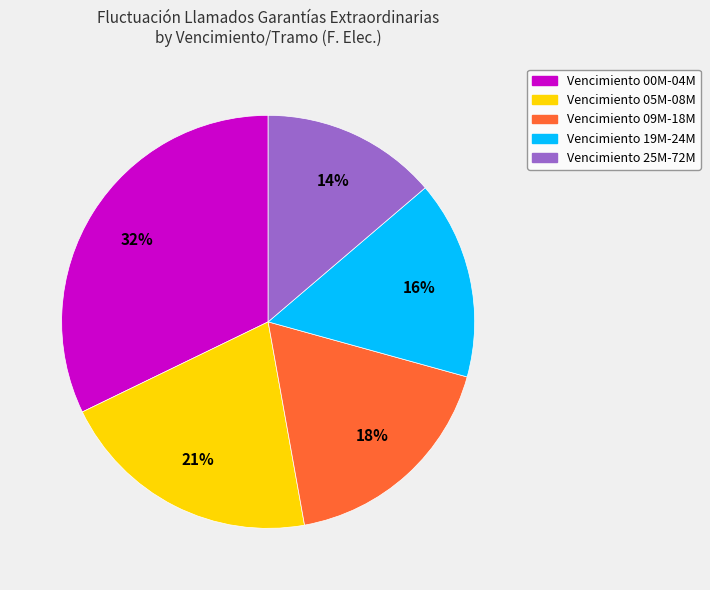

Count the number of slices in the pie.

5